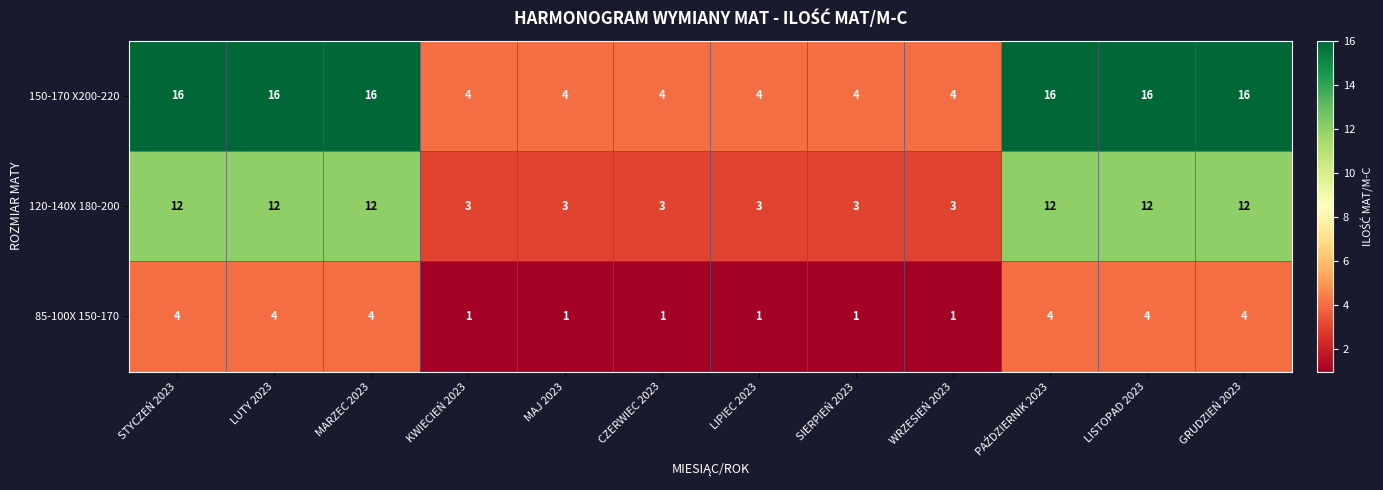

Count the 150-170 X200-220 values in the range 4 to 16.

12